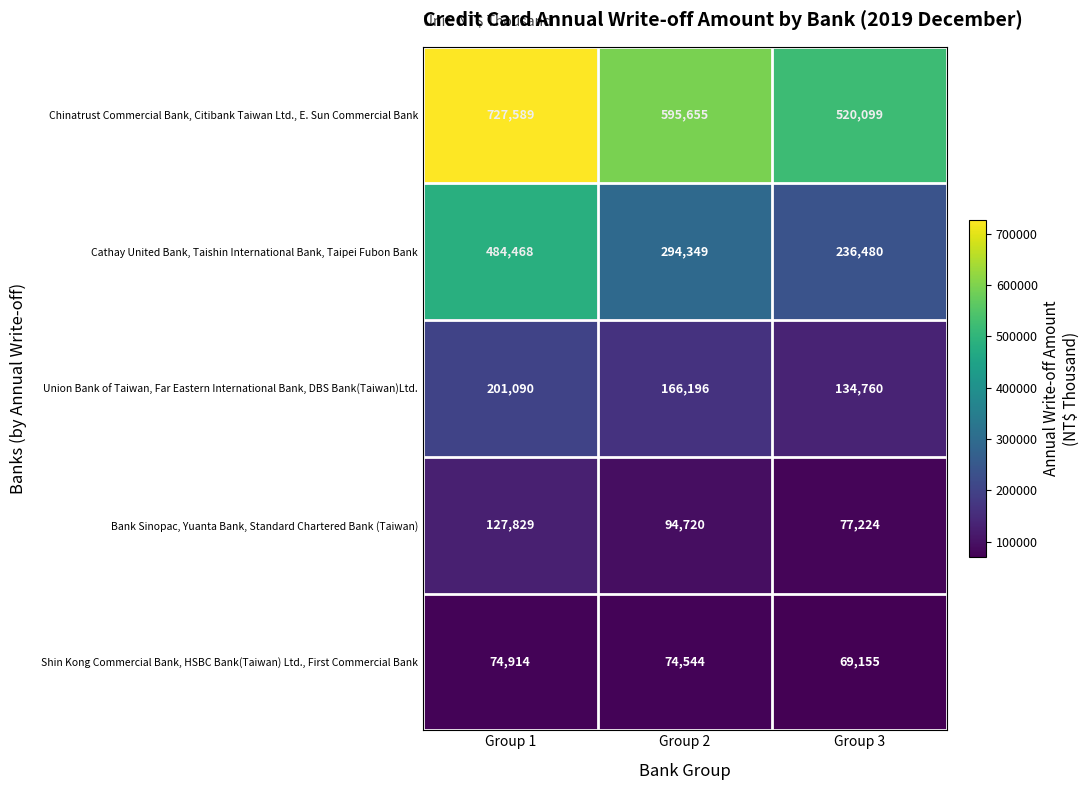

How many data points does each series have?

3